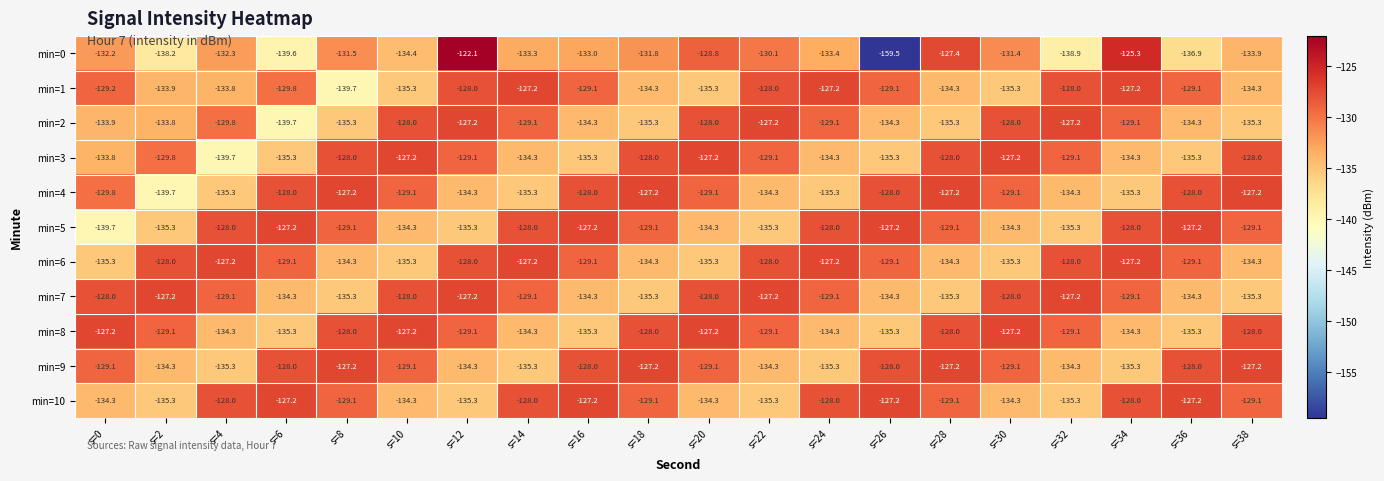

Where is min=1 nearest to the value -133?

s=4